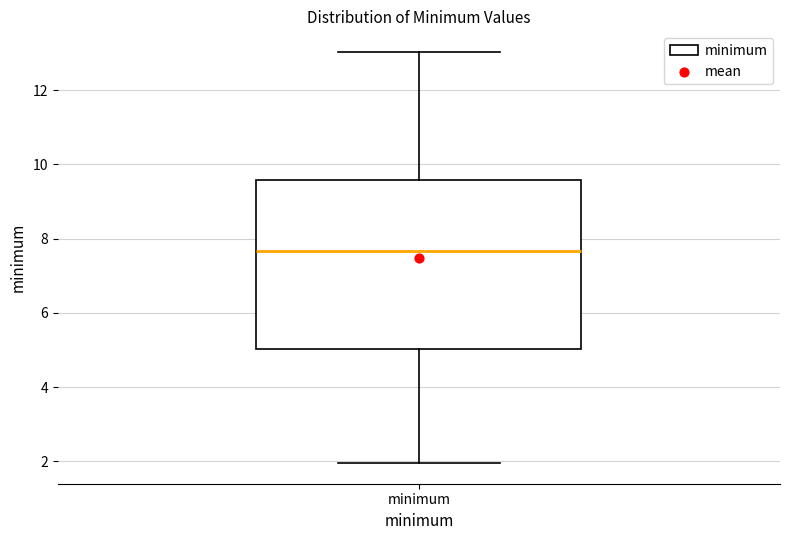

Where does the median line of the box for minimum sit on the y-axis? The values are not printed on the chart, so give them approximately, as read against the axis.

7.6